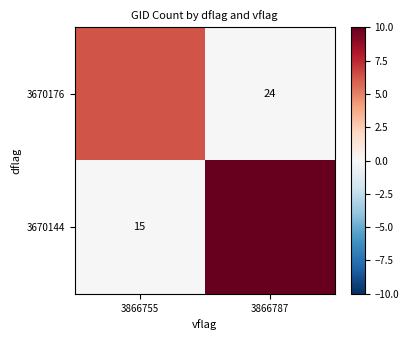

True or false: 3670144 has a value of -4.3 at 3866755.

False